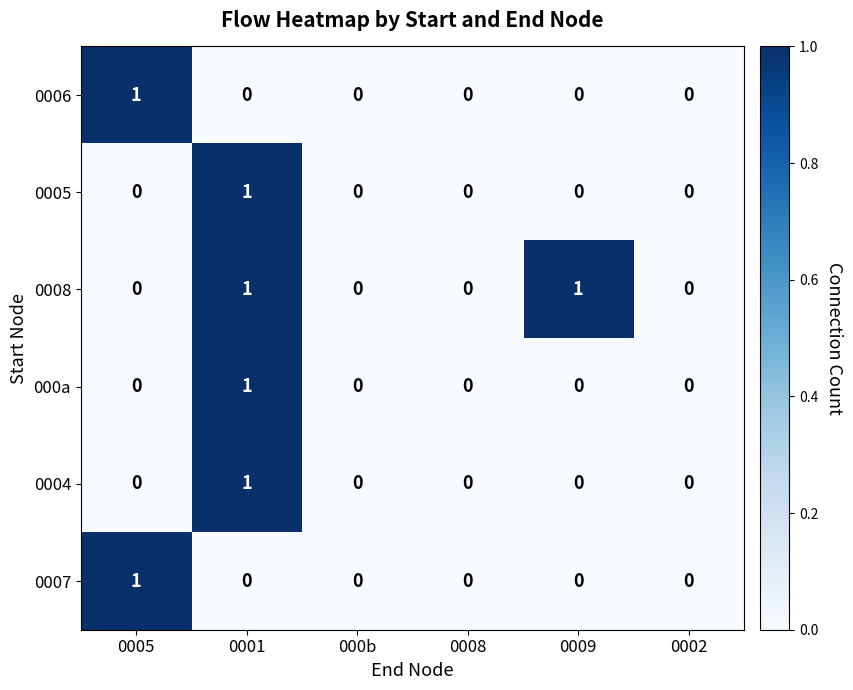

The 0006 series shows 0 at 0009. True or false?

True